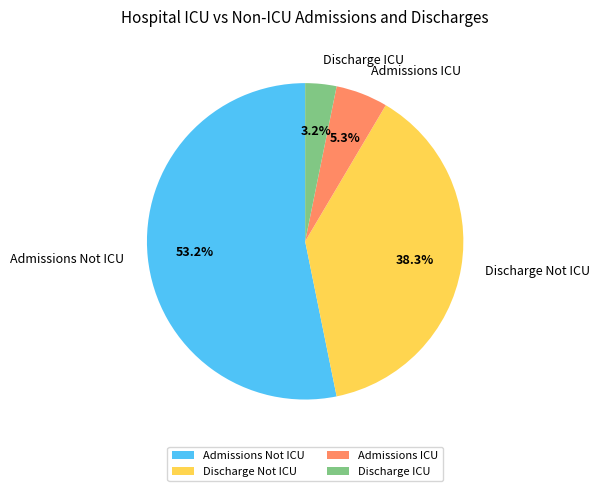

What portion of the pie excludes Discharge ICU?

96.8%